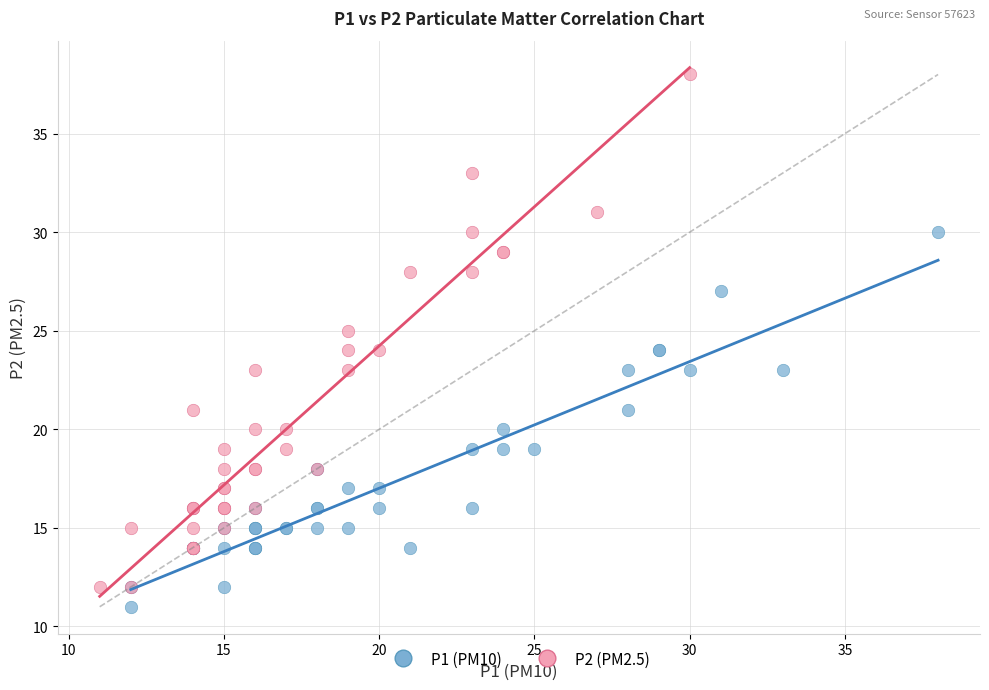

Which series contains the lowest Y value?

P1 (PM10)